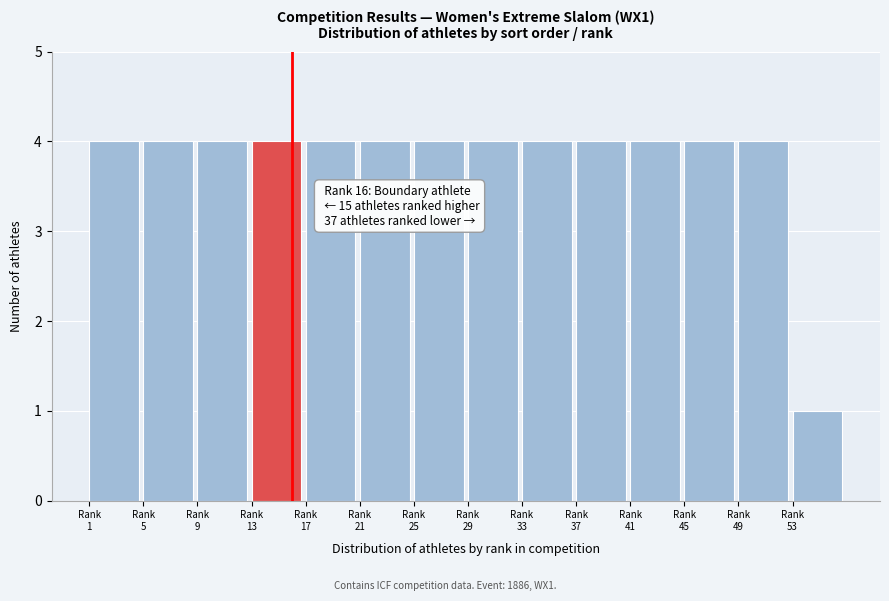

Reading right to left, what are all the values shown in this chart?

1	4	4	4	4	4	4	4	4	4	4	4	4	4